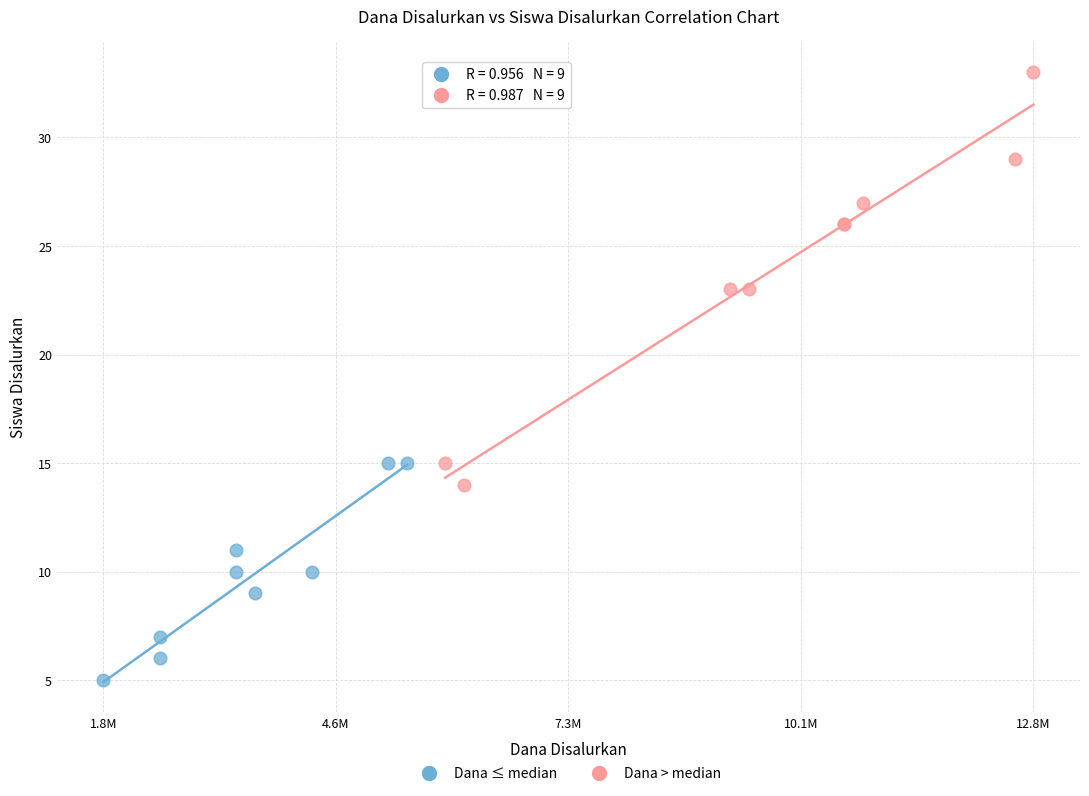

Which series has the largest Y range (max minus min)?

Dana > median